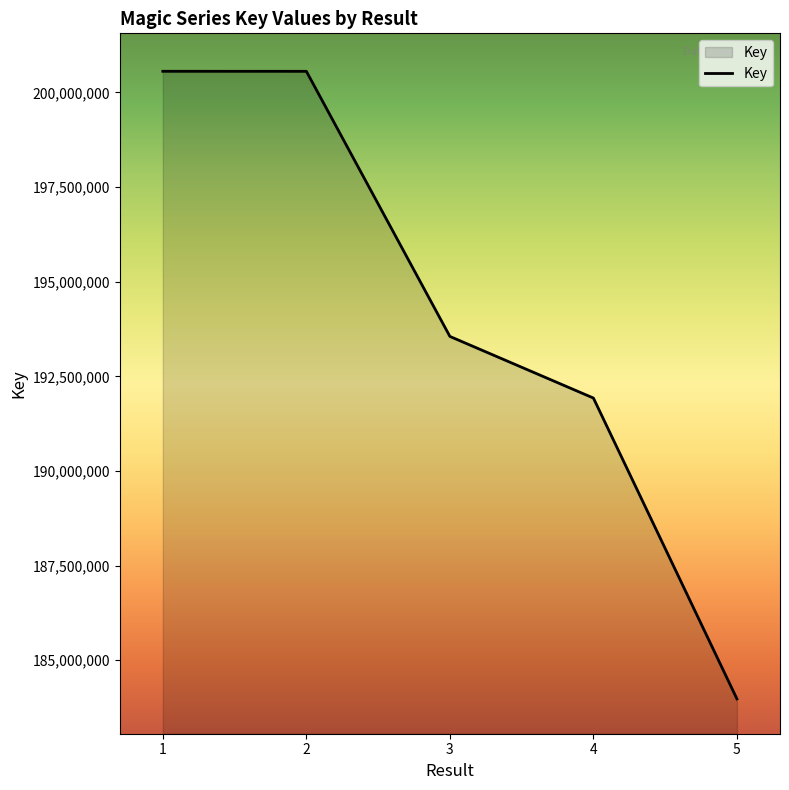

How many categories are shown in the chart?

5